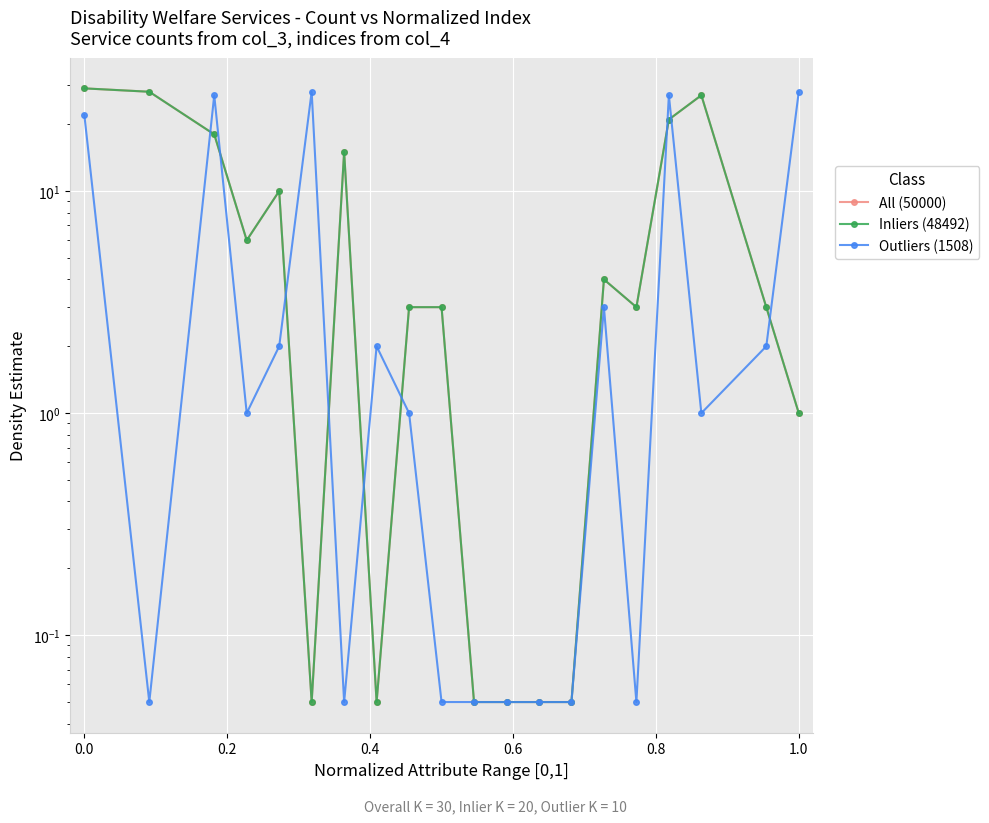

After their last crossing, which series has the higher values: Inliers (48492) or Outliers (1508)?

Outliers (1508)